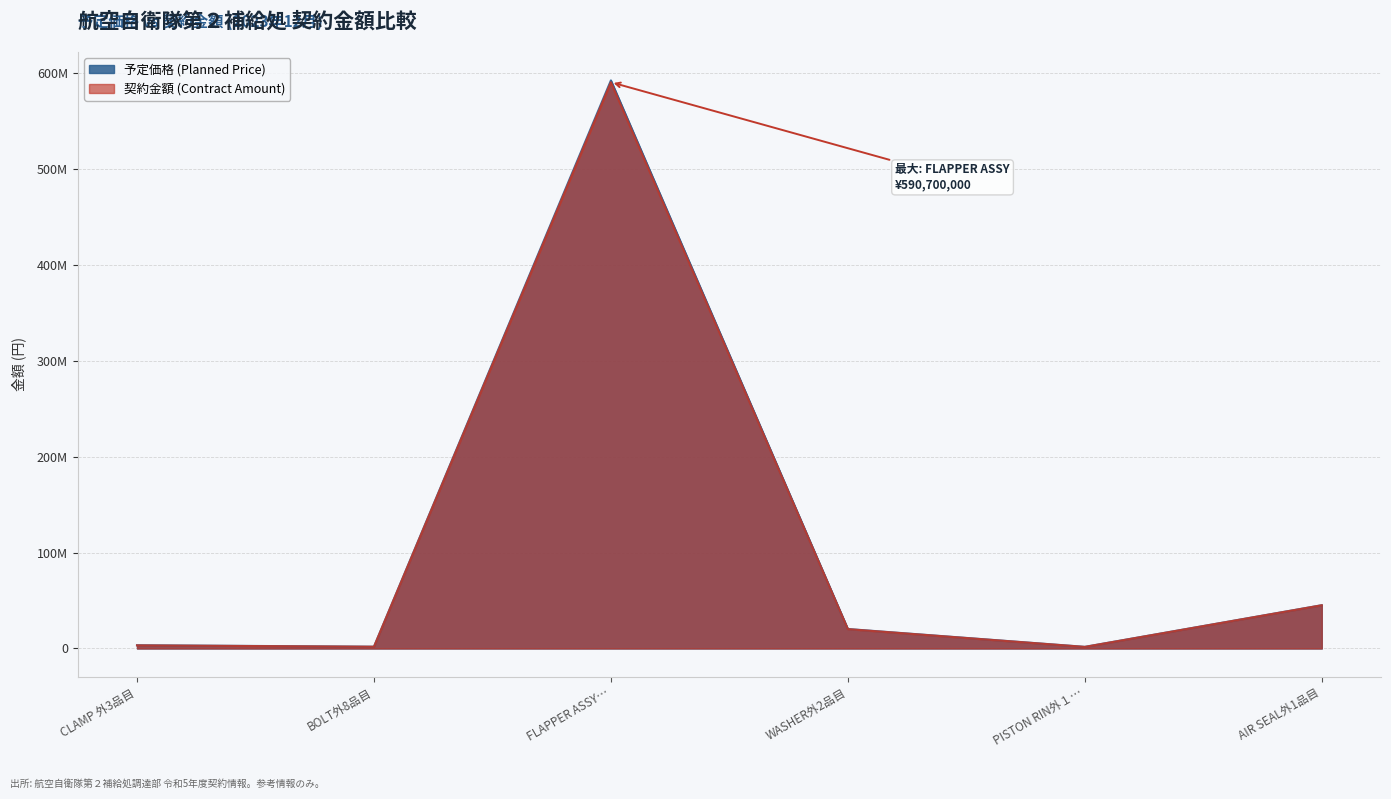

The value of 契約金額 (Contract Amount) at CLAMP 外3品目 is 2157367. True or false?

False